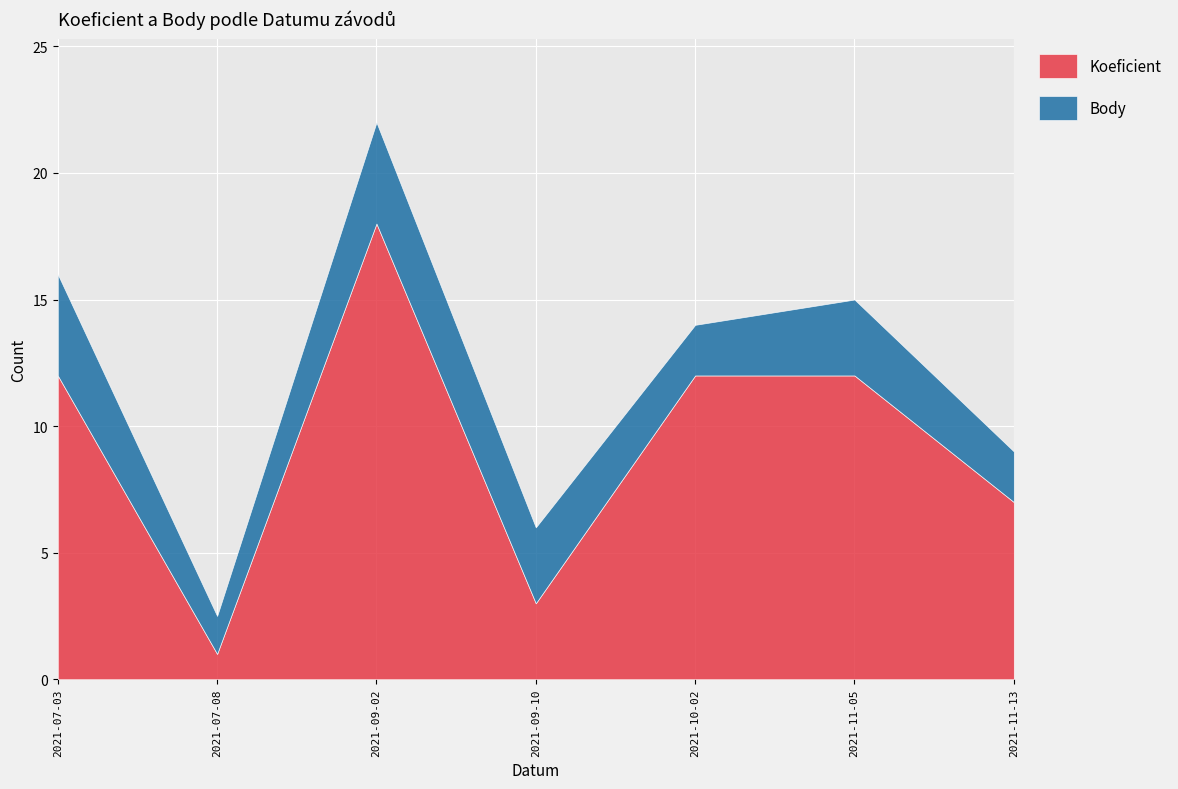

In Koeficient, how many points are higher than both neighbors (excluding endpoints)?

1